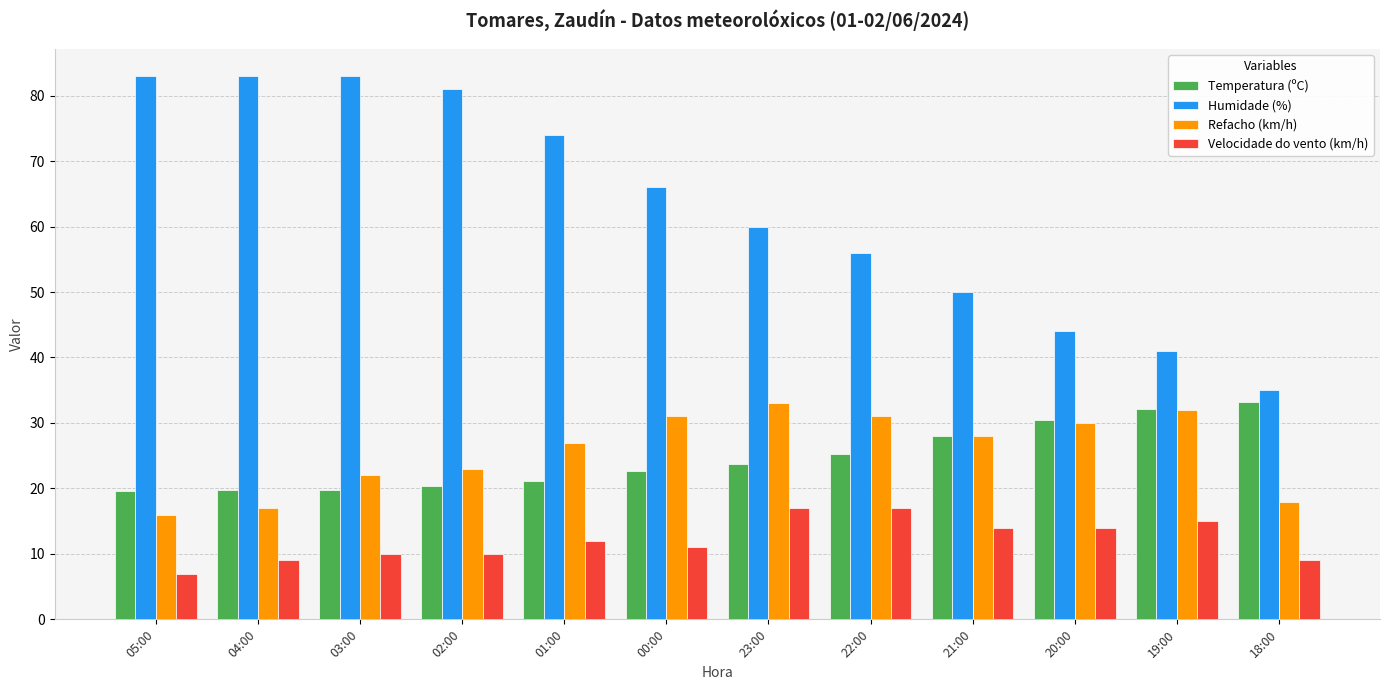

Is it true that Refacho (km/h) equals 17.0 at 04:00?

True